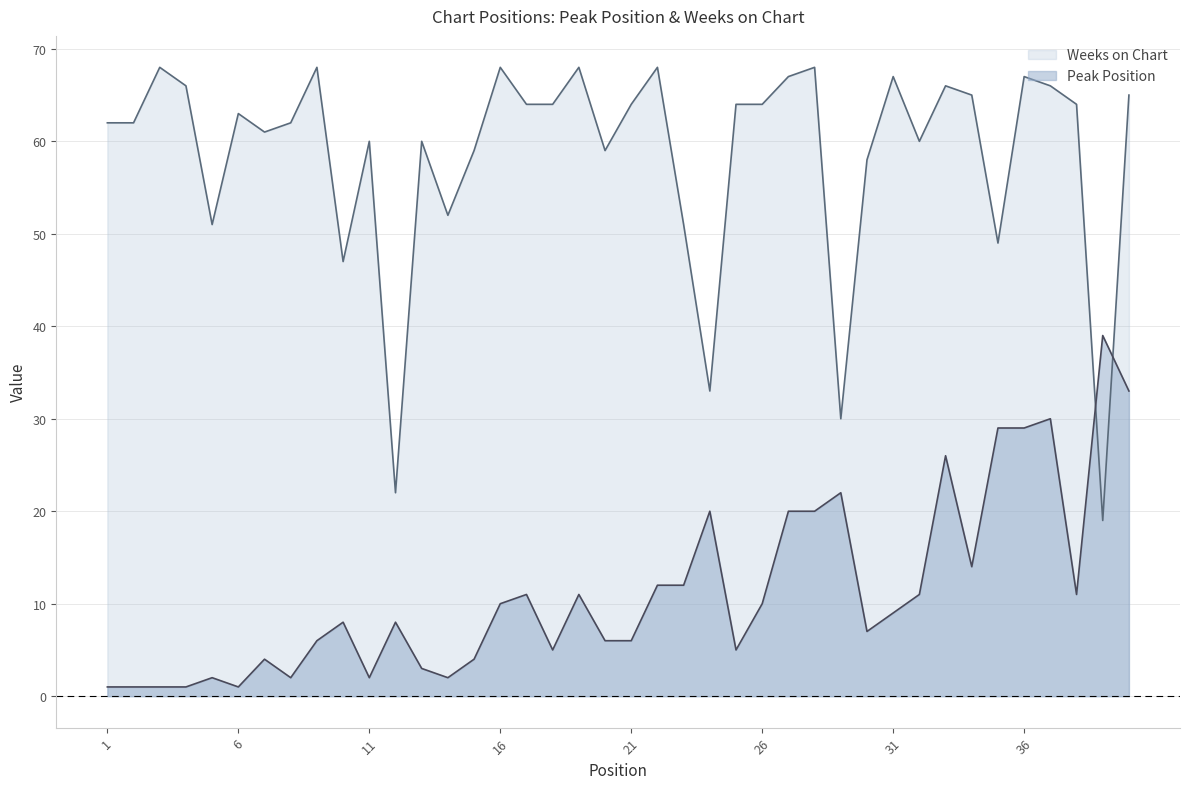

At which label does Weeks on Chart reach its minimum?

39